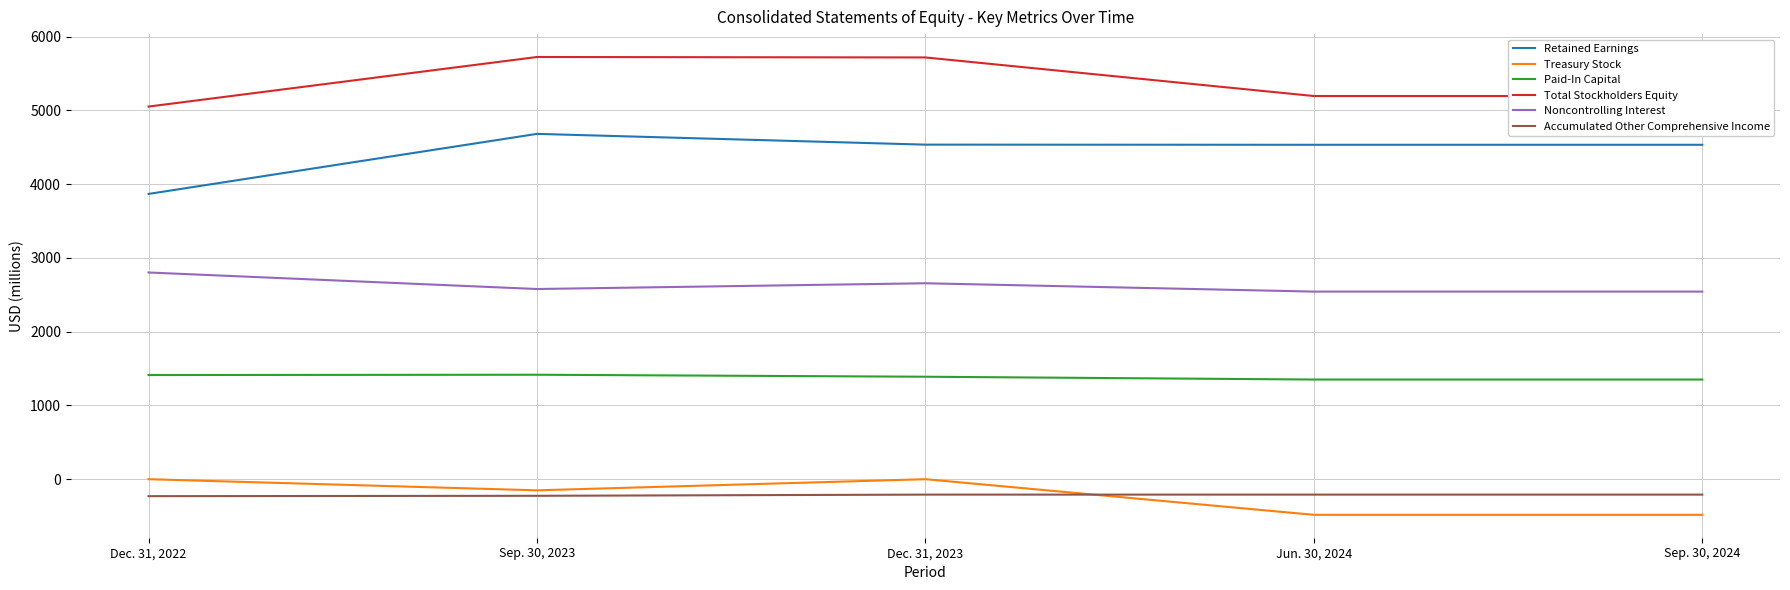

True or false: Paid-In Capital has a value of 936 at Sep. 30, 2024.

False